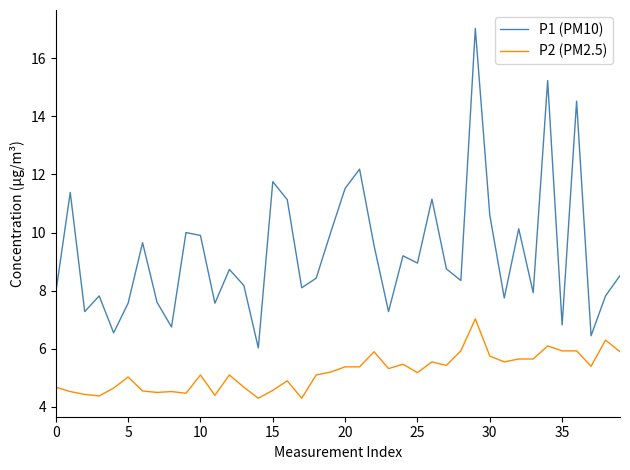

Which series has the largest range (max minus min)?

P1 (PM10)